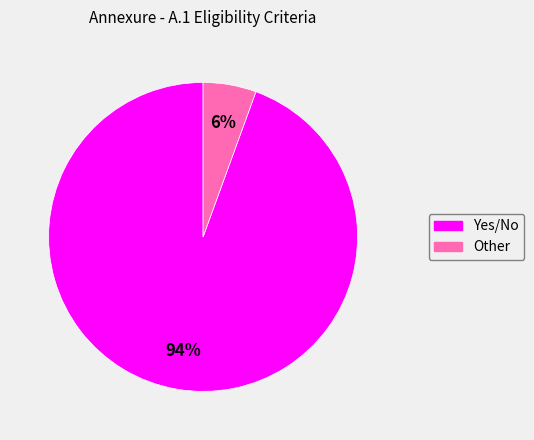

Combined, do Other and Yes/No account for over 50%?

Yes